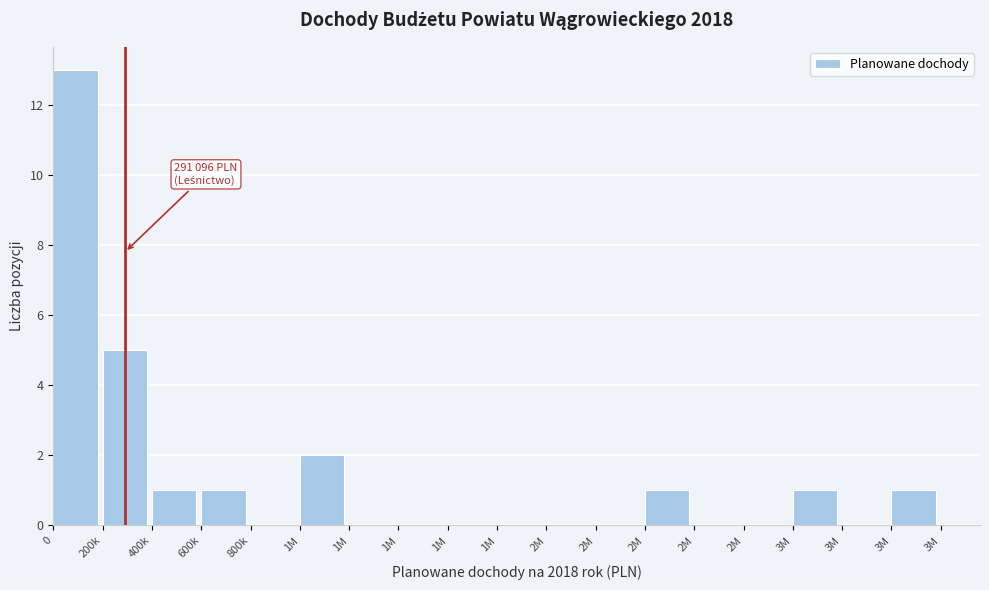

Are the bars horizontal?

No